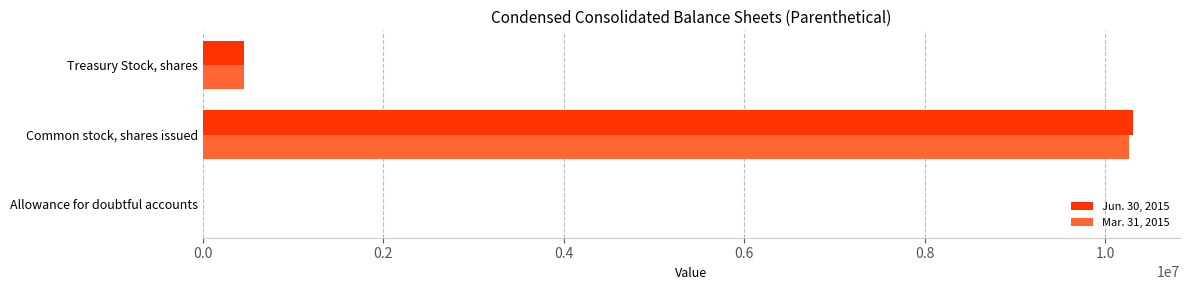

What is the average value of the Jun. 30, 2015 series?

3589350